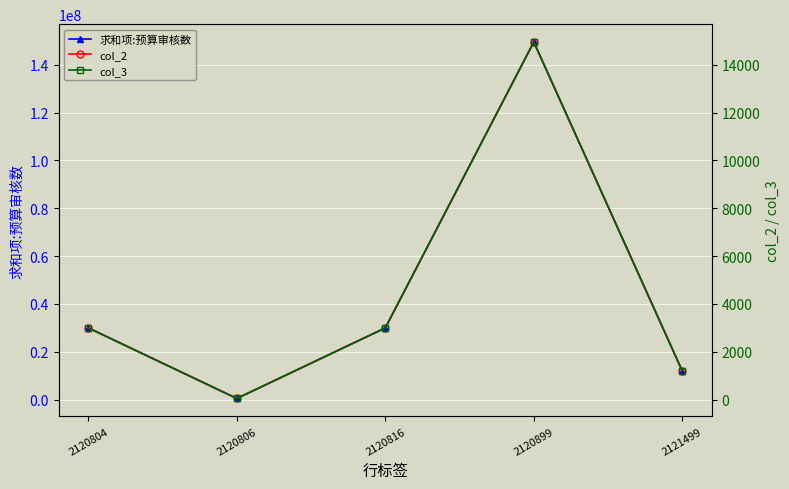

What are all the series names shown in the legend?

求和项:预算审核数, col_2, col_3